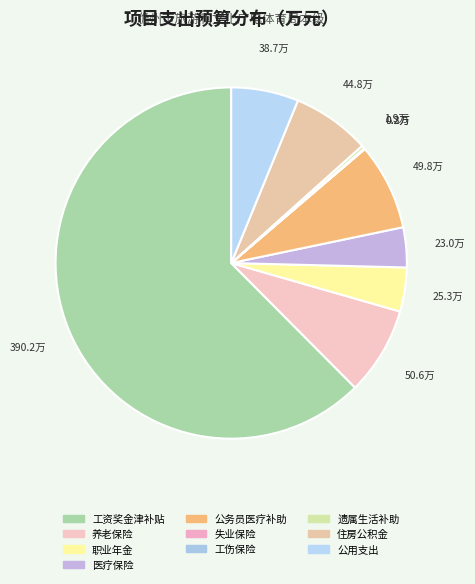

Count the number of slices in the pie.

10